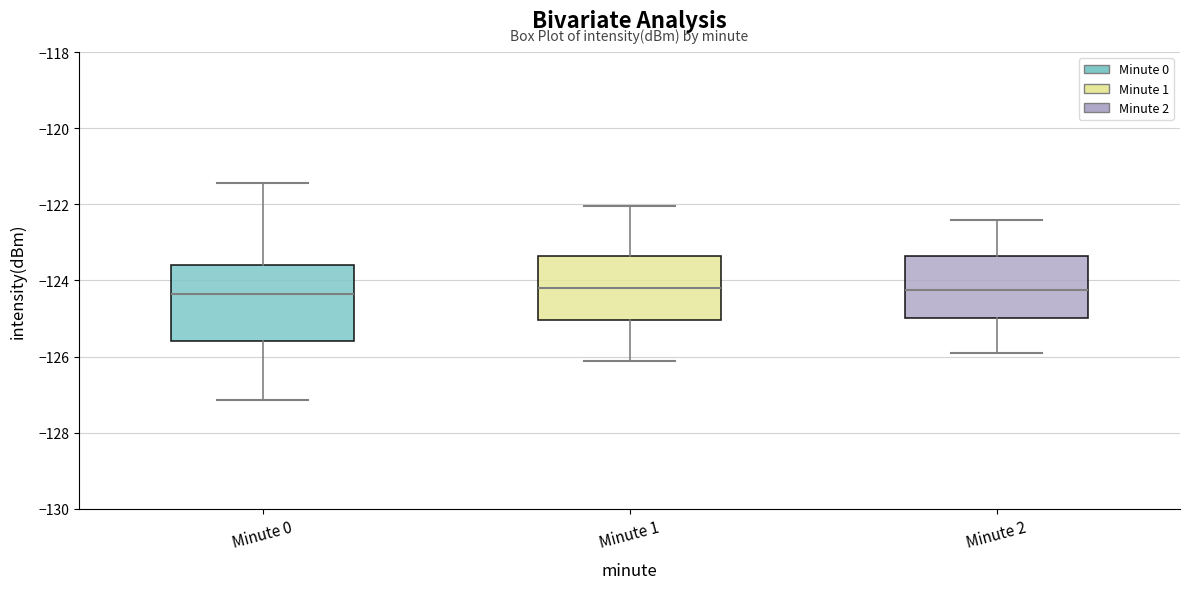

Reading left to right, read every box against the y-axis: the position of its median line, the range the box covers, and the ends of its whiskers. The values are not printed on the chart, so give them approximately, as read against the axis.

Minute 0: median -124.4, box -125.6 to -123.6, whiskers -127.2 to -121.4
Minute 1: median -124.2, box -125.0 to -123.4, whiskers -126.2 to -122.0
Minute 2: median -124.2, box -125.0 to -123.4, whiskers -125.8 to -122.4